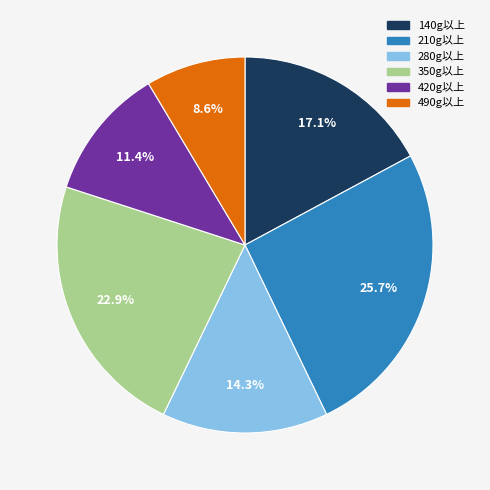

What is the ratio of the value at 350g以上 to the value at 490g以上?

2.7